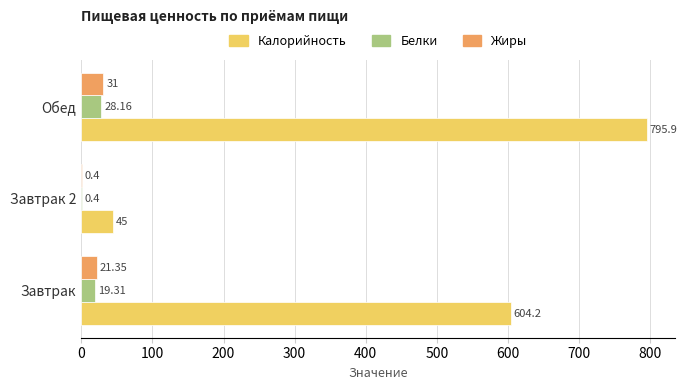

Is the value of Калорийность at Завтрак greater than the value of Жиры at Завтрак 2?

Yes